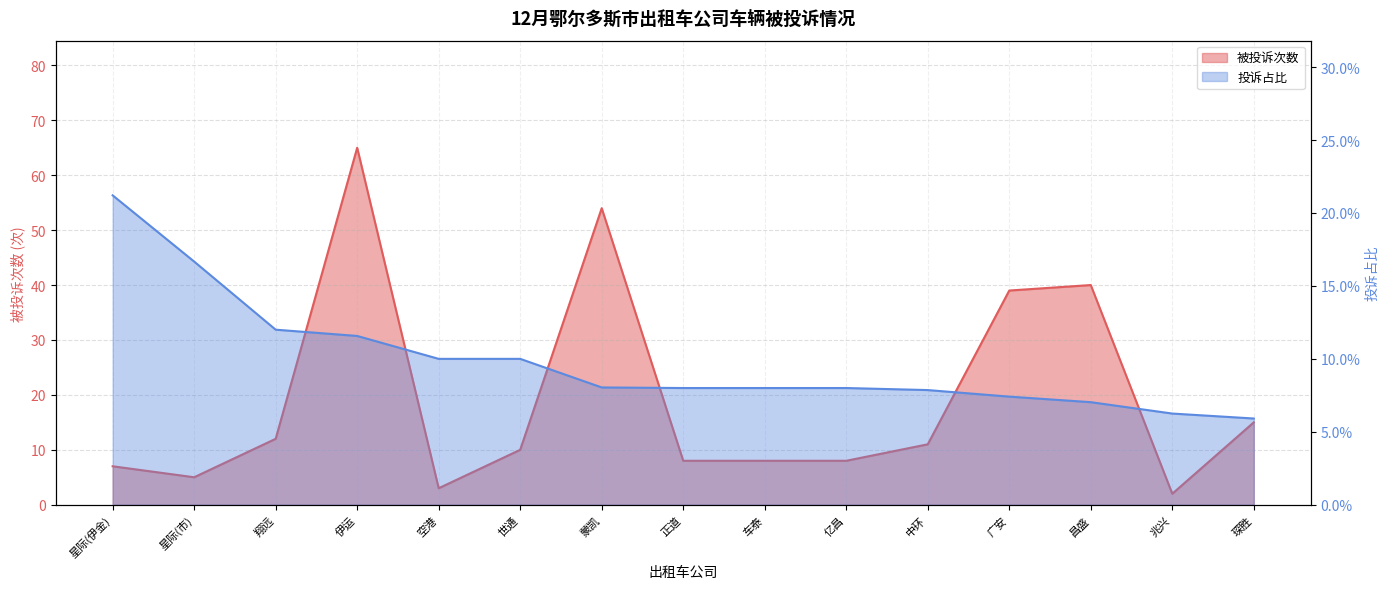

List the series in order of their overall mean, highest first.

被投诉次数, 投诉占比(%)